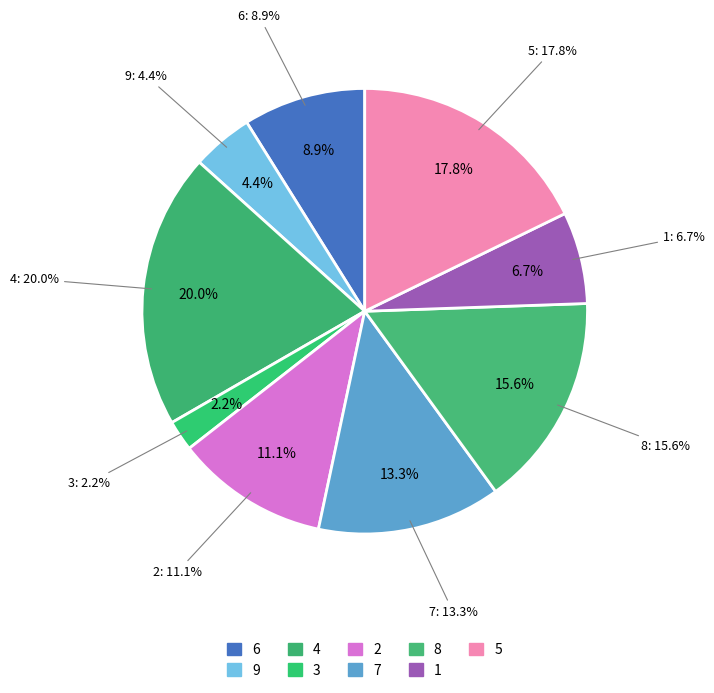

How many slices are in this pie chart?

9